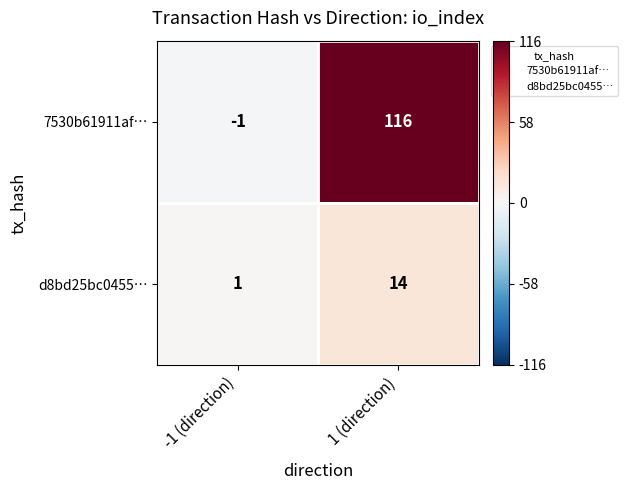

Reading left to right, extract all data points from this chart.

7530b61911af…: -1 (direction)=-1	1 (direction)=116
d8bd25bc0455…: -1 (direction)=1	1 (direction)=14